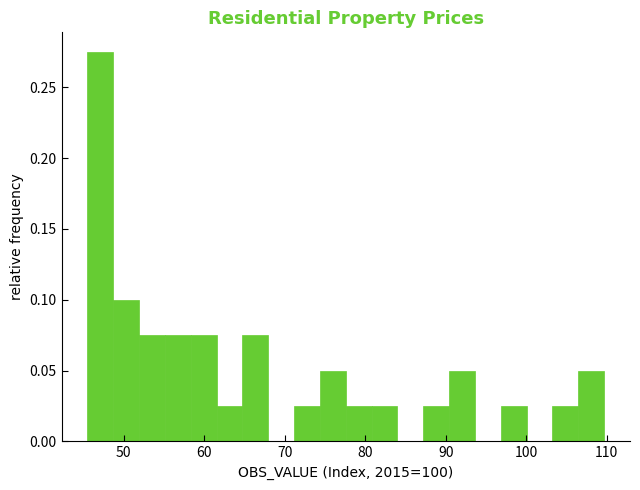

Around what value on the x-axis is the tallest bar? Give the approximate position of its centre, as read against the axis.

47